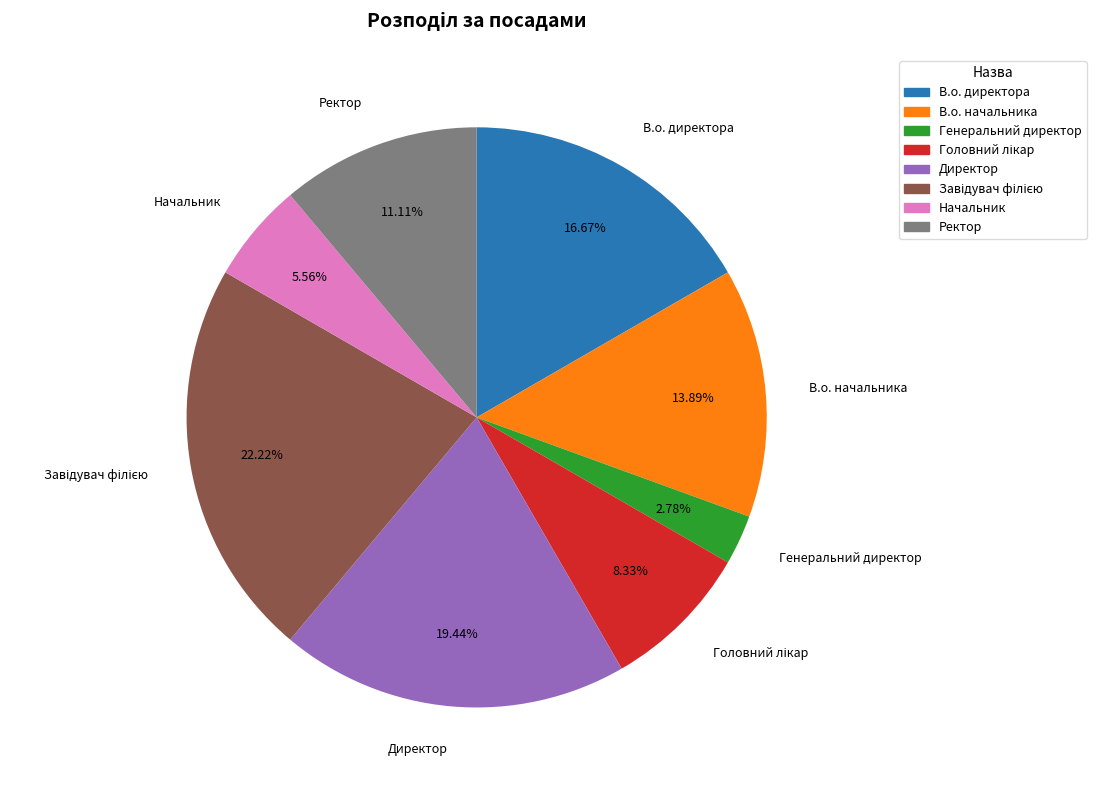

Is the sum of Генеральний директор and В.о. директора greater than half?

No